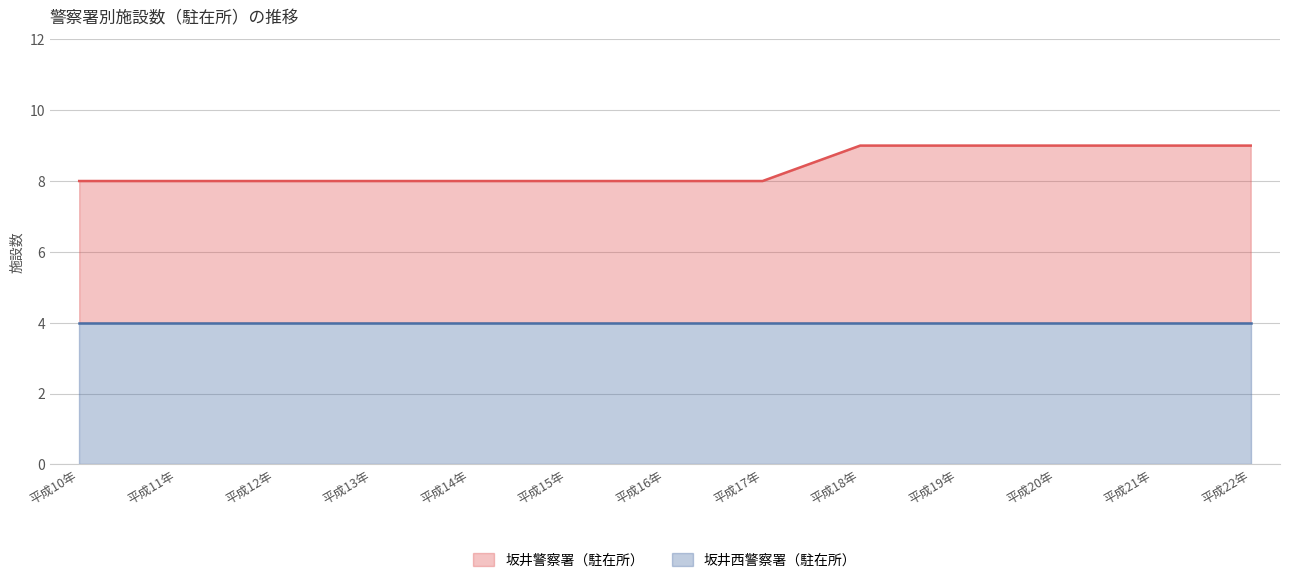

Which series has the largest total across all categories?

坂井警察署 合計ライン